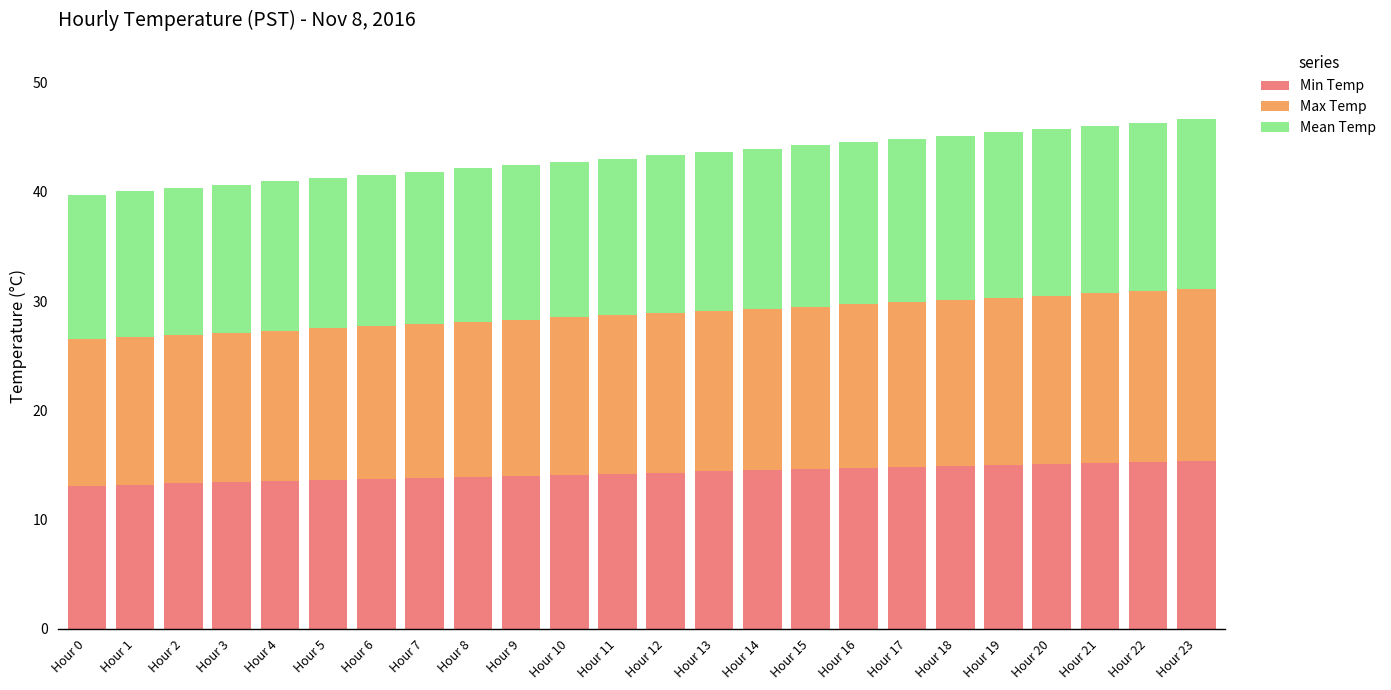

What is the highest value of the Min Temp series?

15.4